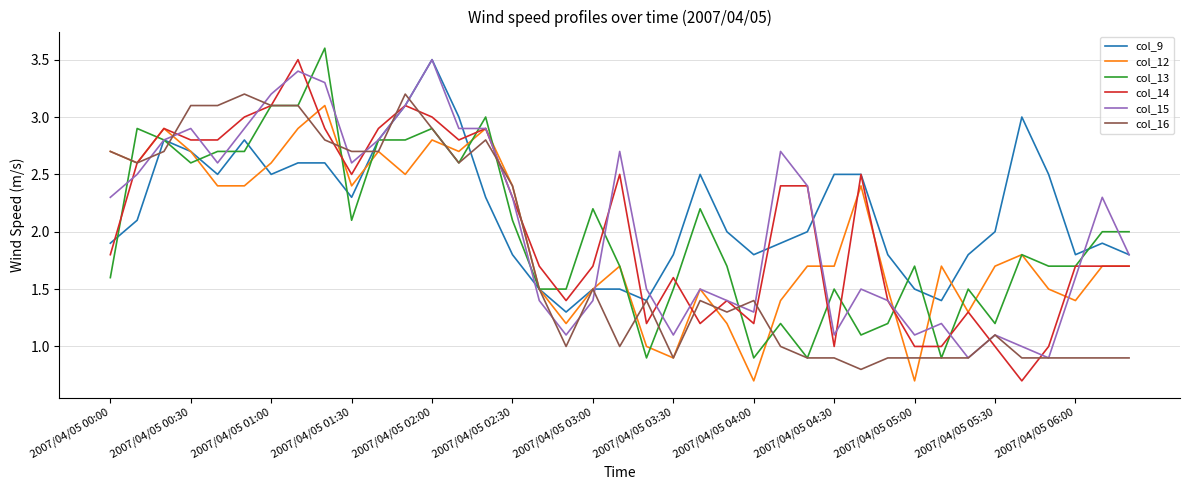

What is the maximum value for col_16?

3.2